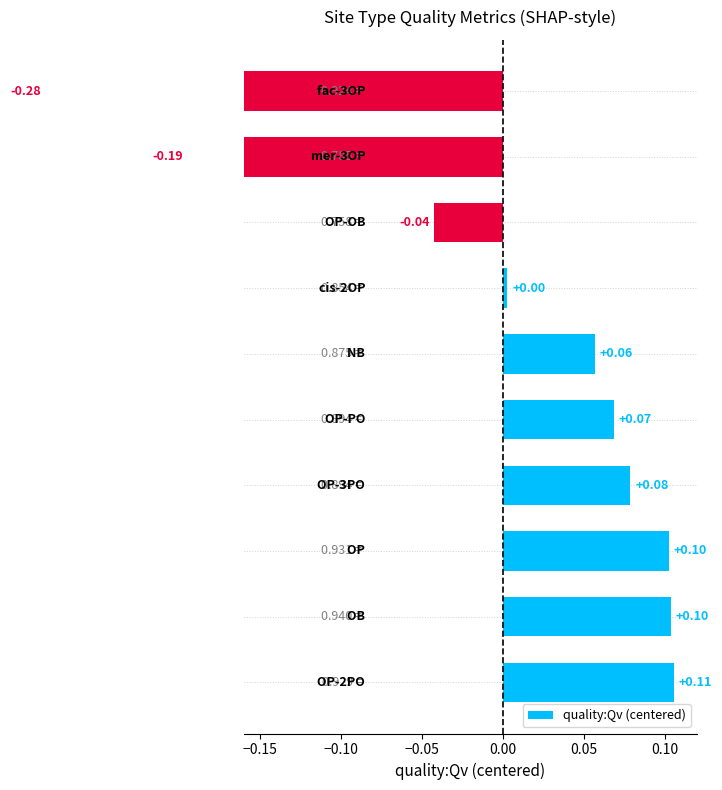

How many values are below zero?

3